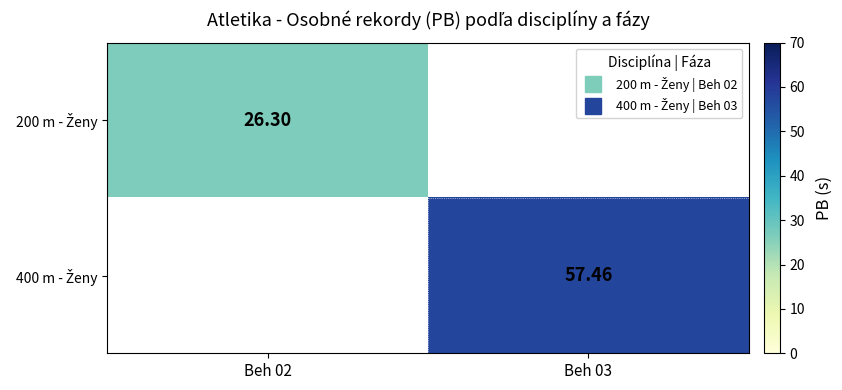

Between Beh 02 and Beh 03, which is larger?

Beh 03